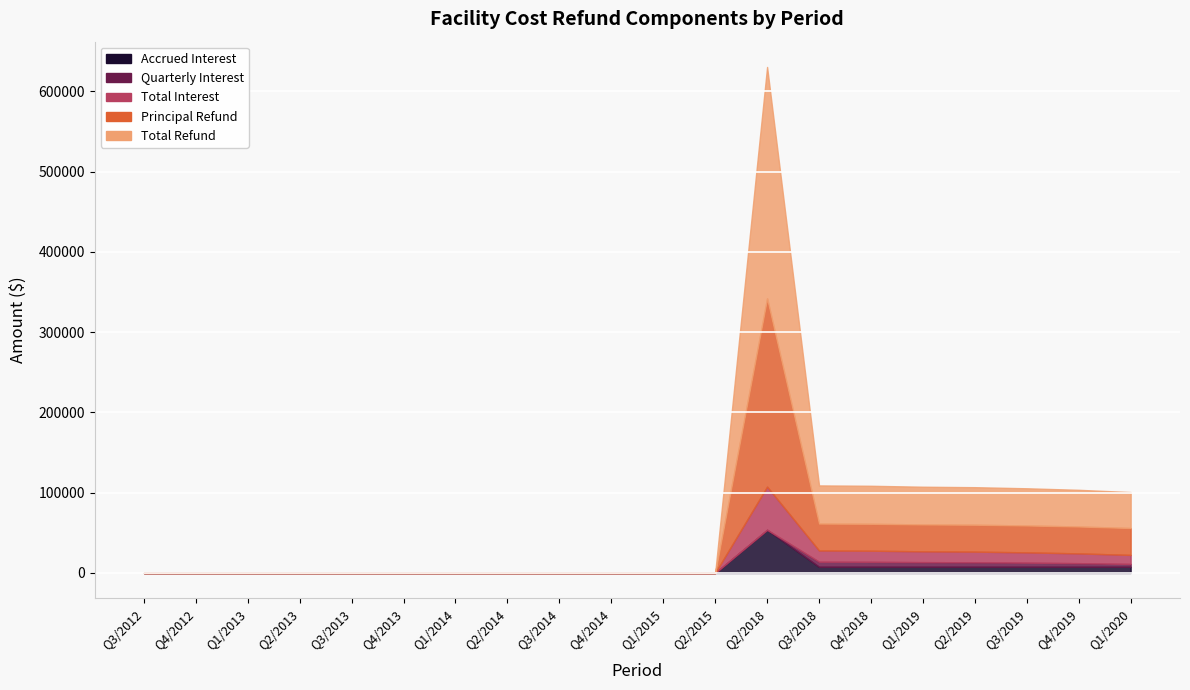

What position from the right is Q3/2012?

20